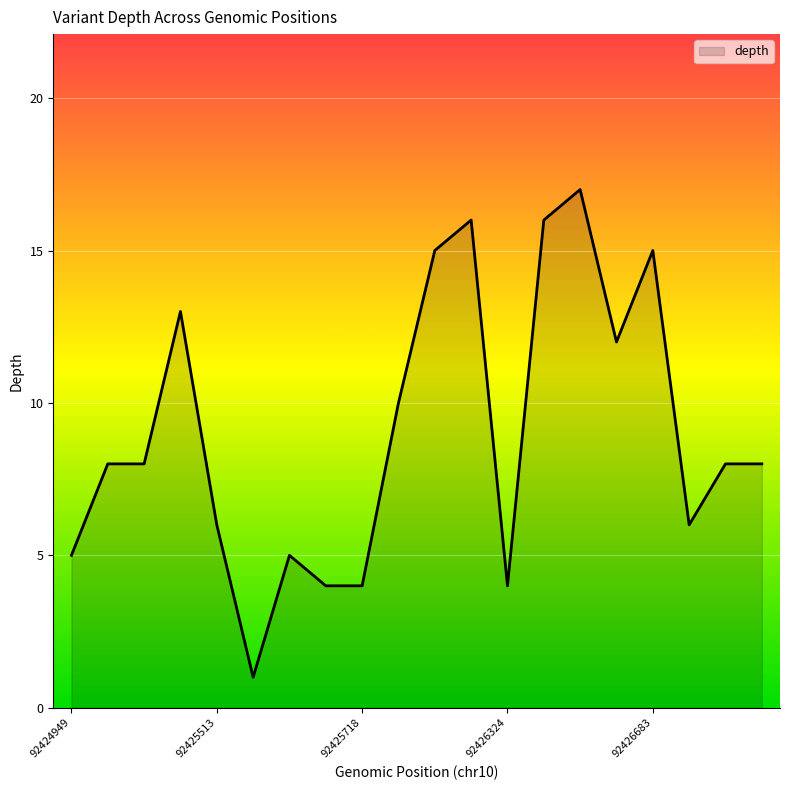

What is the greatest value displayed?

17